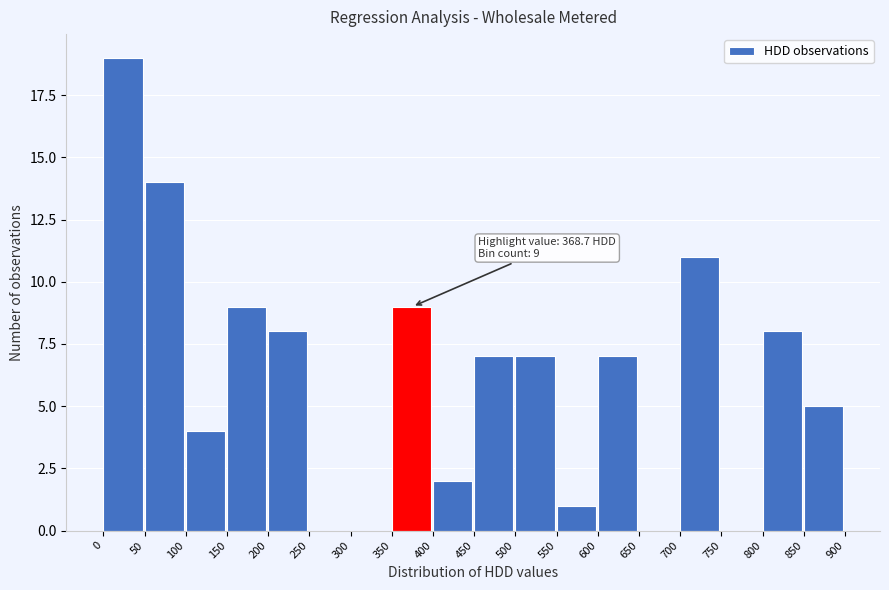

Which range on the x-axis has the tallest bar?

0 to 50